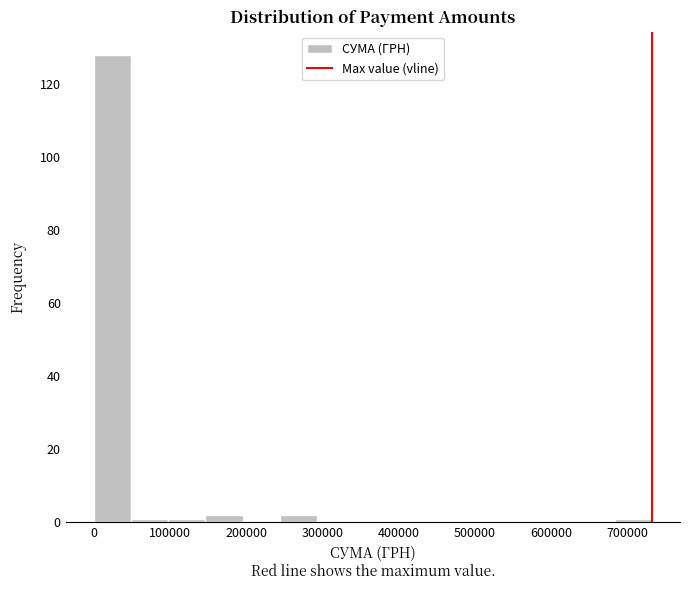

Reading left to right, transcribe this chart: for each bar, give the range it covers on the x-axis and its height. Neither the bar edges nor the heights are printed on the chart, so give them approximately, as read against the axes.

0 to 50000: 128
50000 to 100000: under 2
100000 to 150000: under 2
150000 to 200000: 2
200000 to 240000: 0
240000 to 290000: 2
290000 to 340000: 0
340000 to 390000: 0
390000 to 440000: 0
440000 to 490000: 0
490000 to 540000: 0
540000 to 590000: 0
590000 to 630000: 0
630000 to 680000: 0
680000 to 730000: under 2